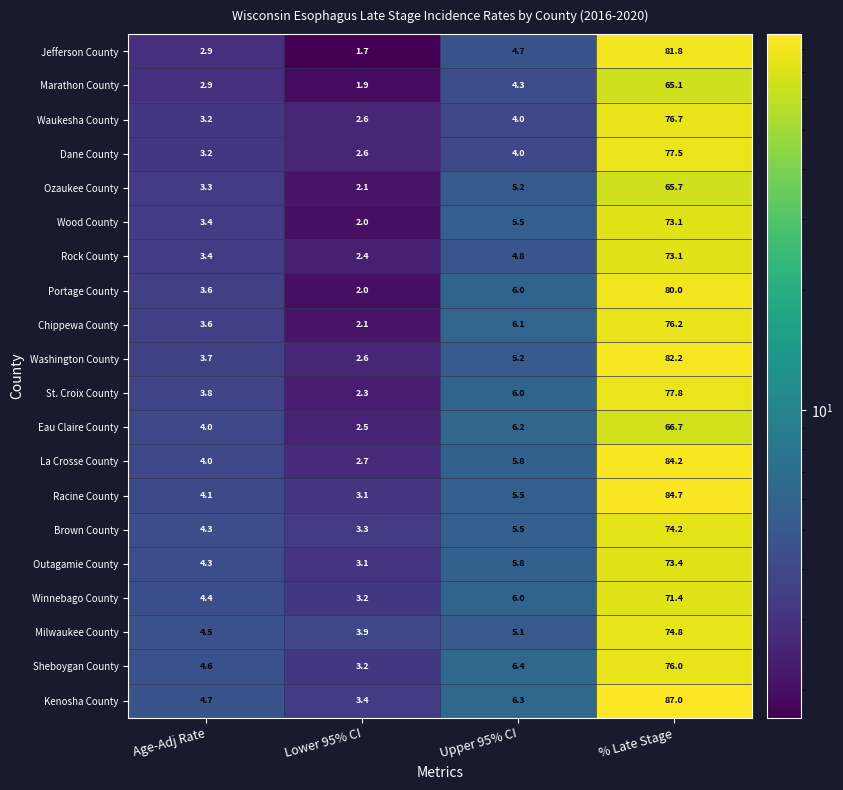

At which category is the sum across all series the highest?

% Late Stage